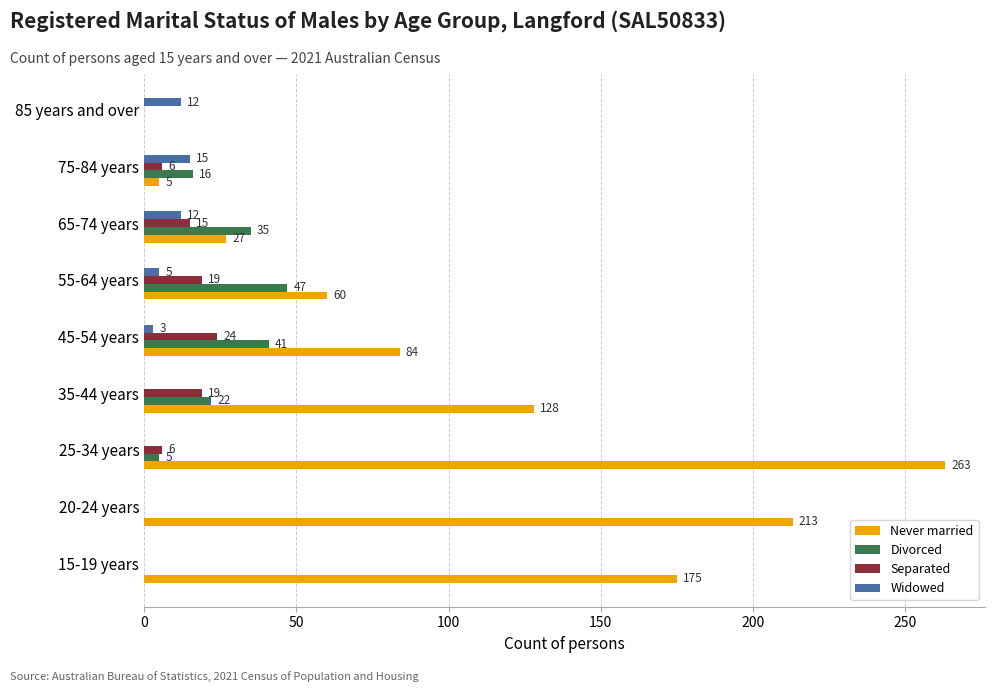

Between 25-34 years and 45-54 years, which series saw the biggest shift?

Never married